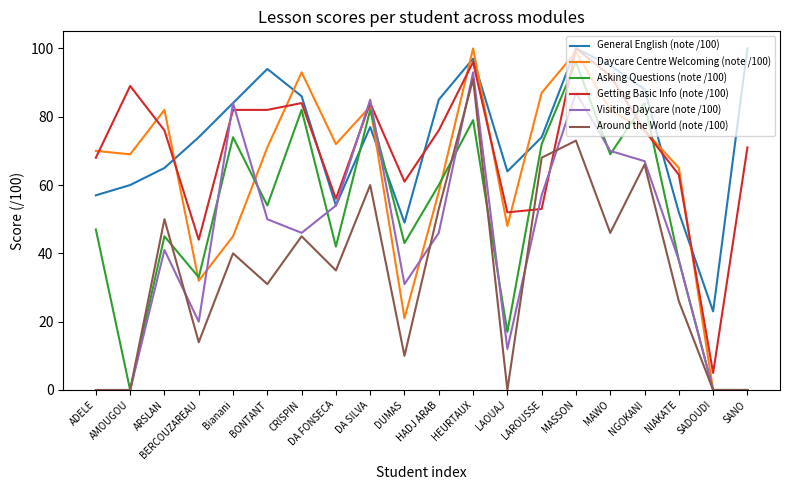

True or false: Around the World (note /100) and Asking Questions (note /100) intersect in this chart.

True